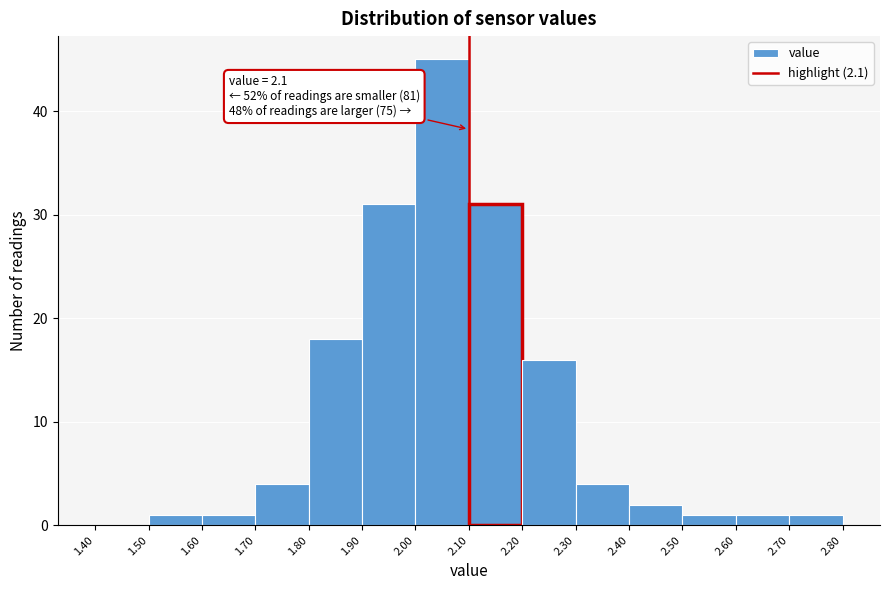

Which range on the x-axis has the tallest bar?

2.00 to 2.10